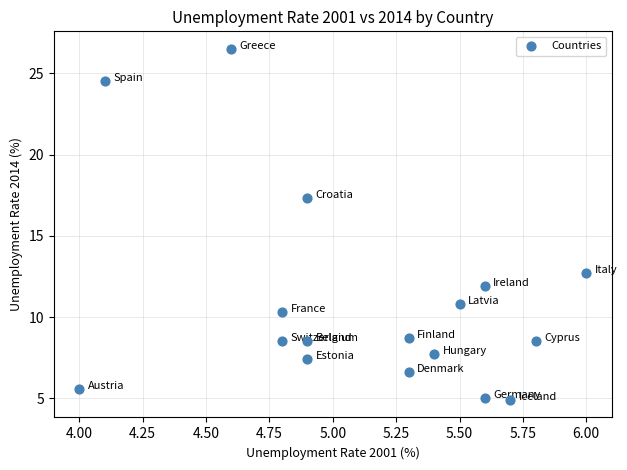

What is the range of Y values (max minus min)?

21.6